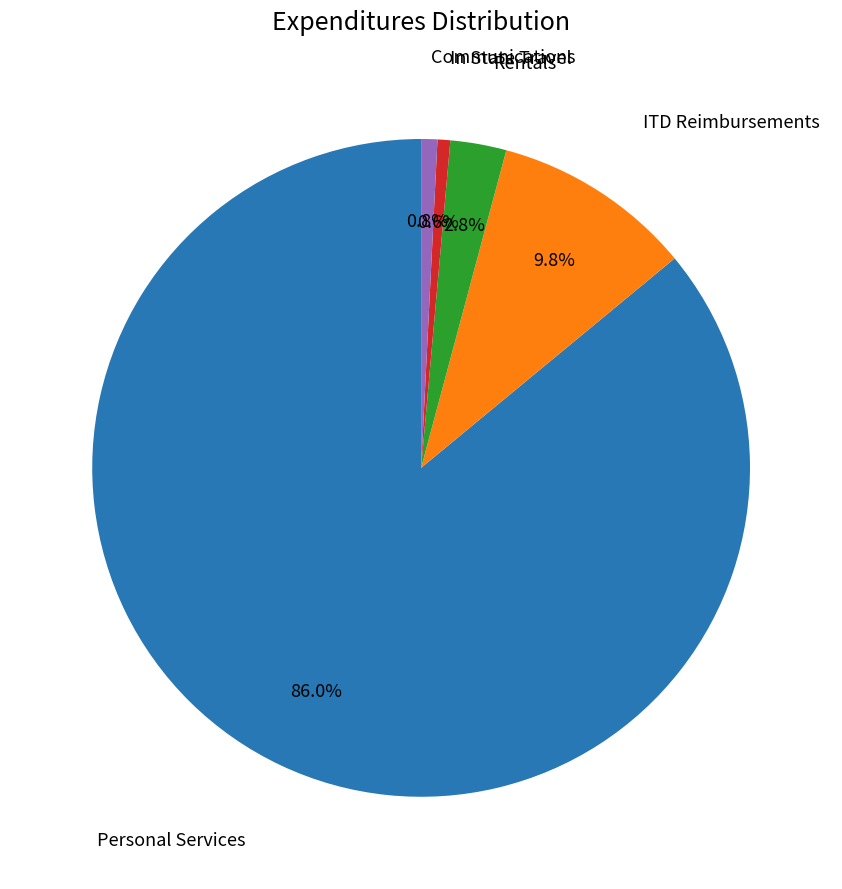

Which category has the biggest portion of the pie?

Personal Services